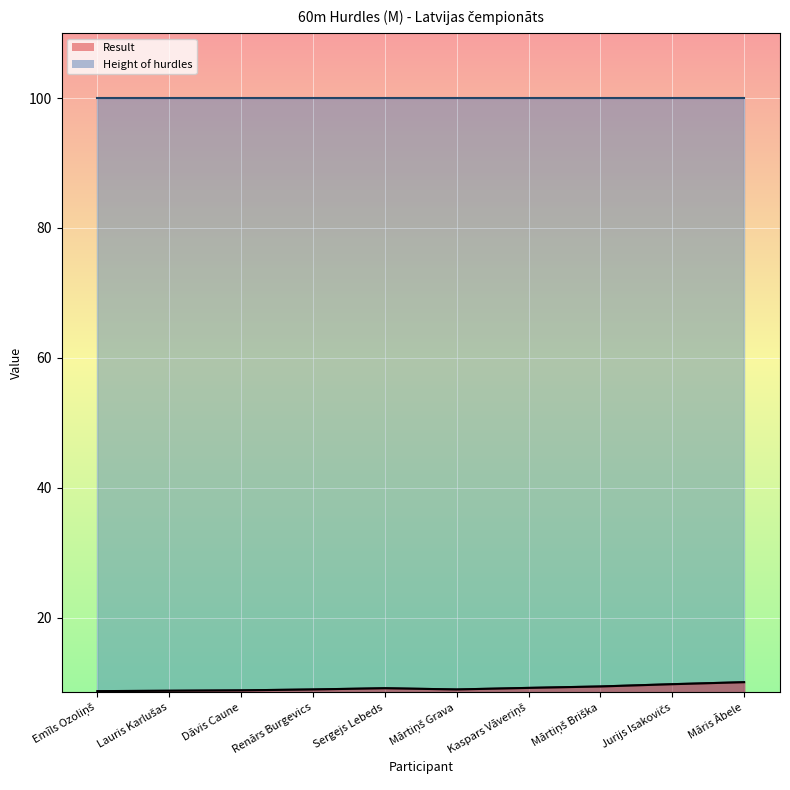

What is the minimum value shown in the chart?

8.7